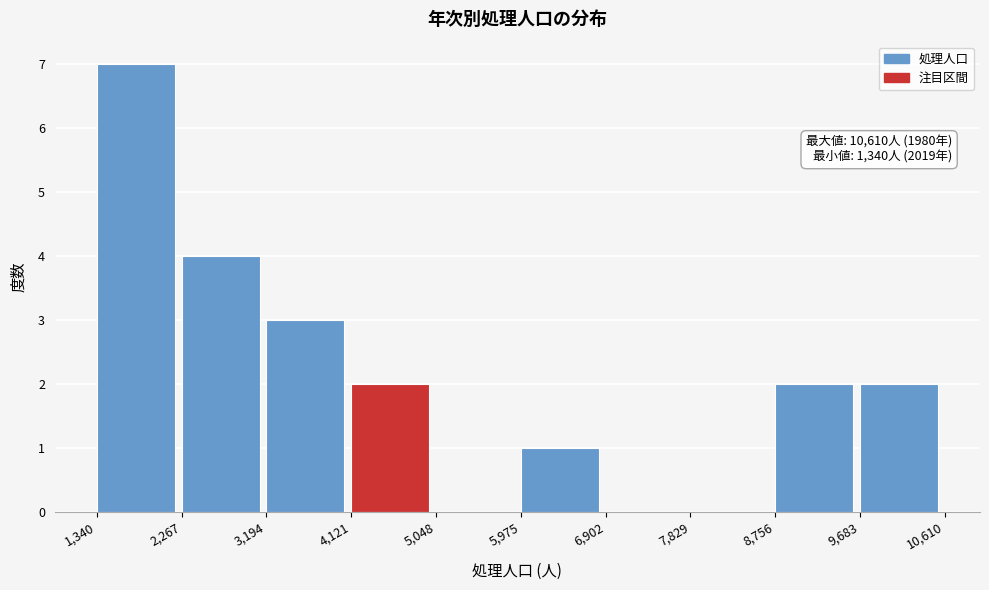

Over which range of the x-axis is the bar tallest?

1,340 to 2,267